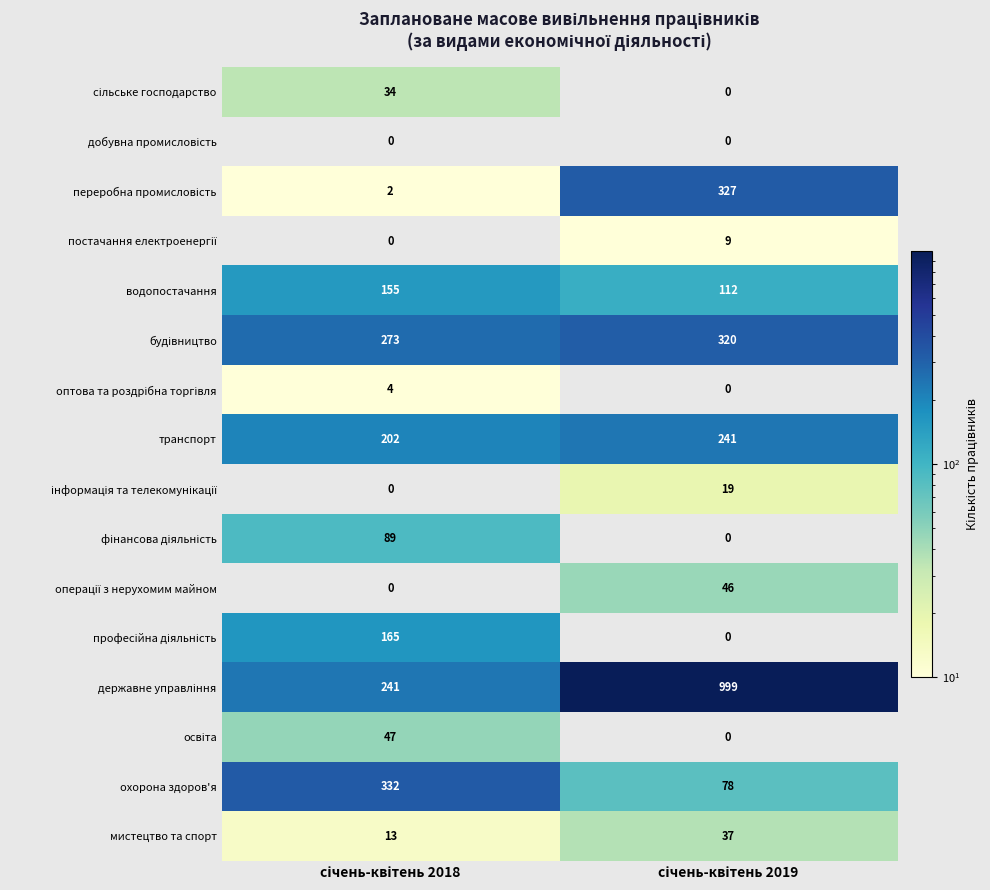

What is the sum of all мистецтво та спорт values?

50